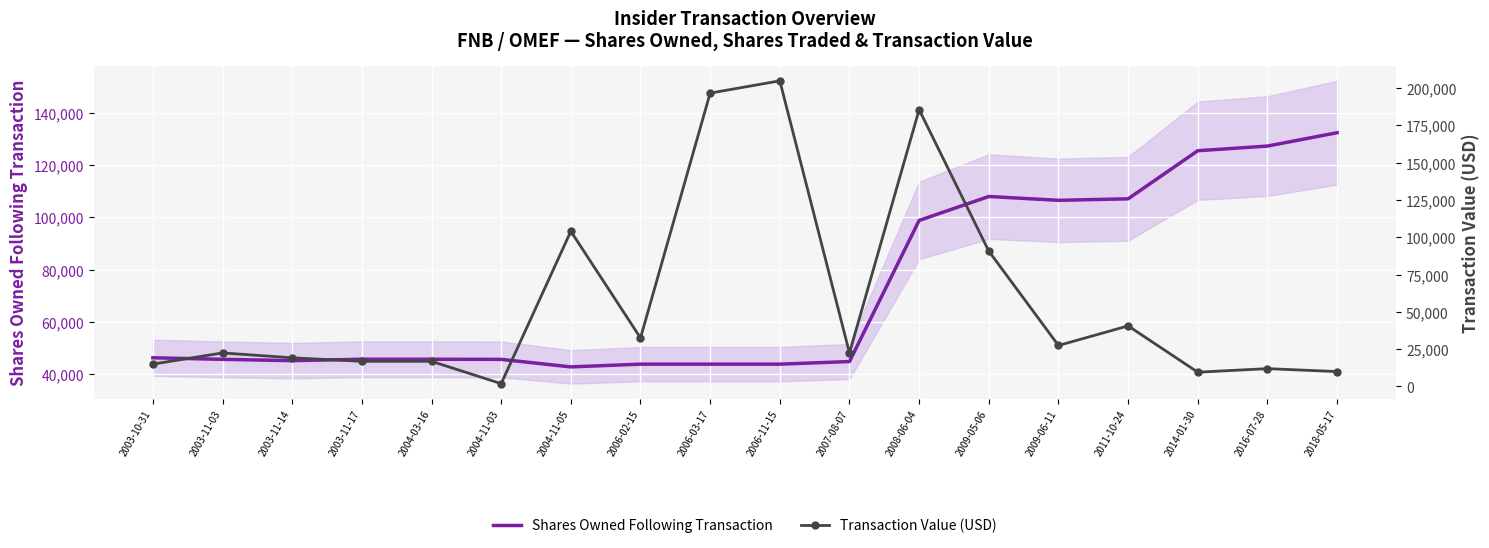

List the series in order of their overall mean, highest first.

Shares Owned Following Transaction, Transaction Value (USD)